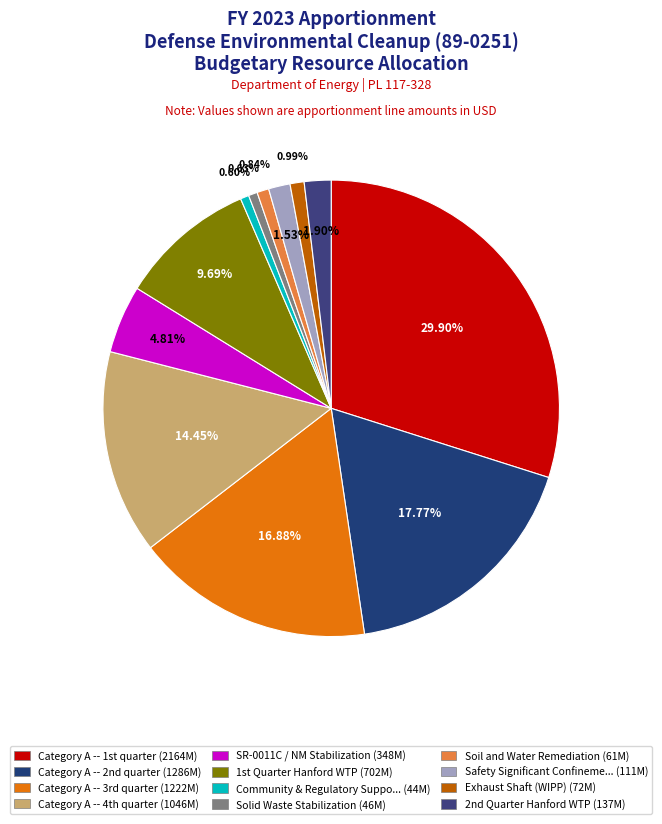

How many segments does this pie chart have?

12